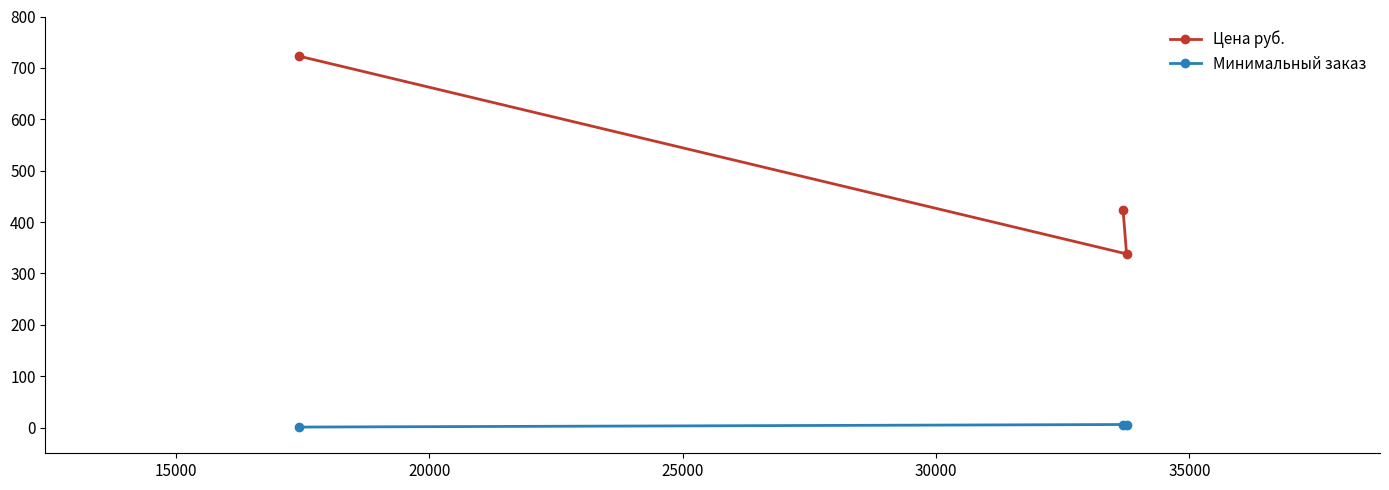

What is the difference between the maximum and minimum values in the Цена руб. series?

385